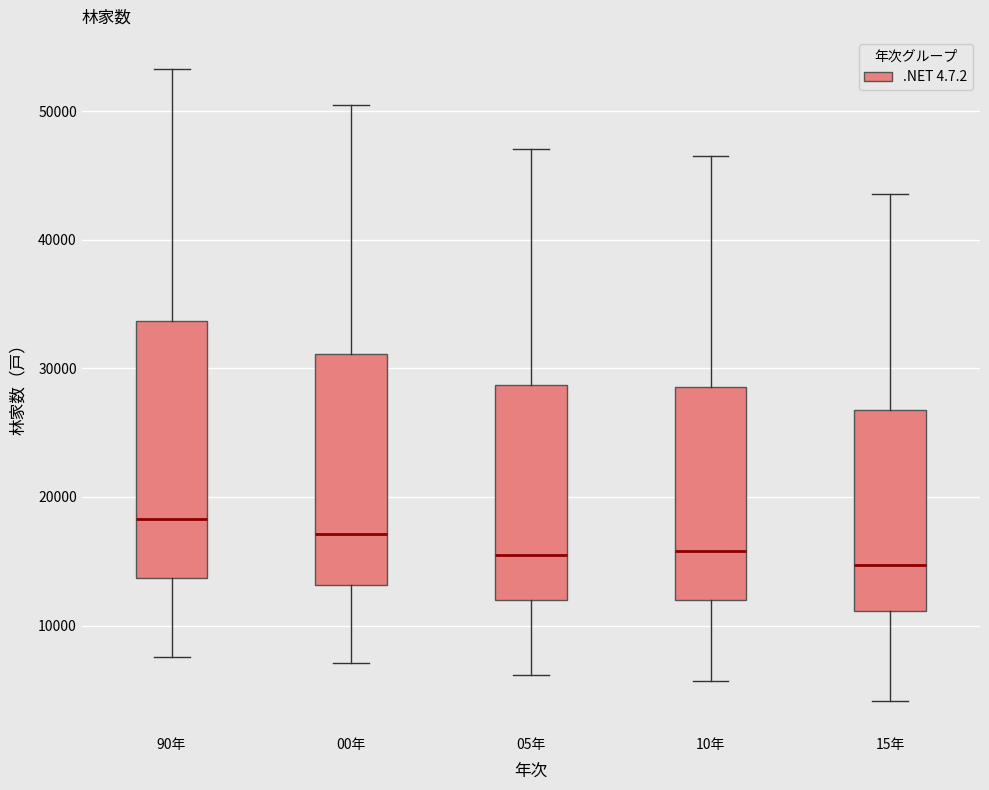

Where does the lower whisker of the box for 15年 end on the y-axis? The values are not printed on the chart, so give them approximately, as read against the axis.

4000